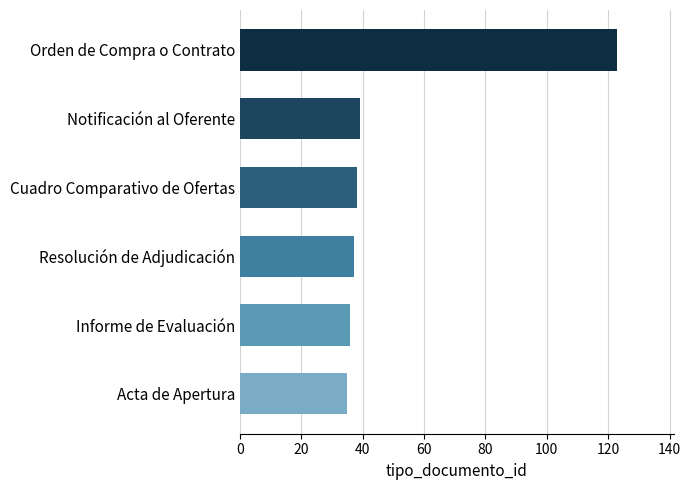

What is the minimum value shown in the chart?

35